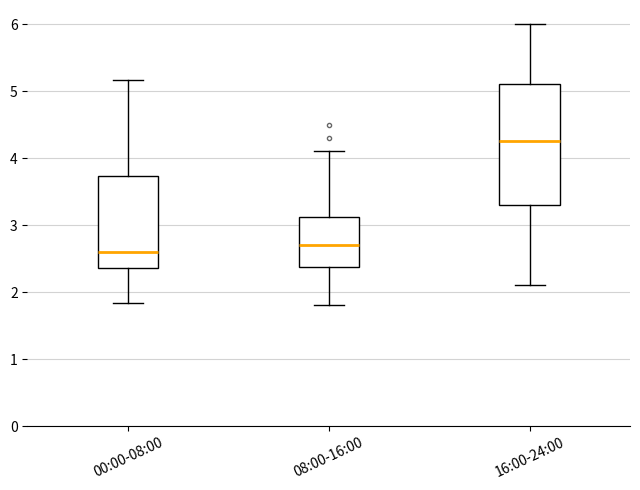

Which box's median line is the highest?

16:00-24:00